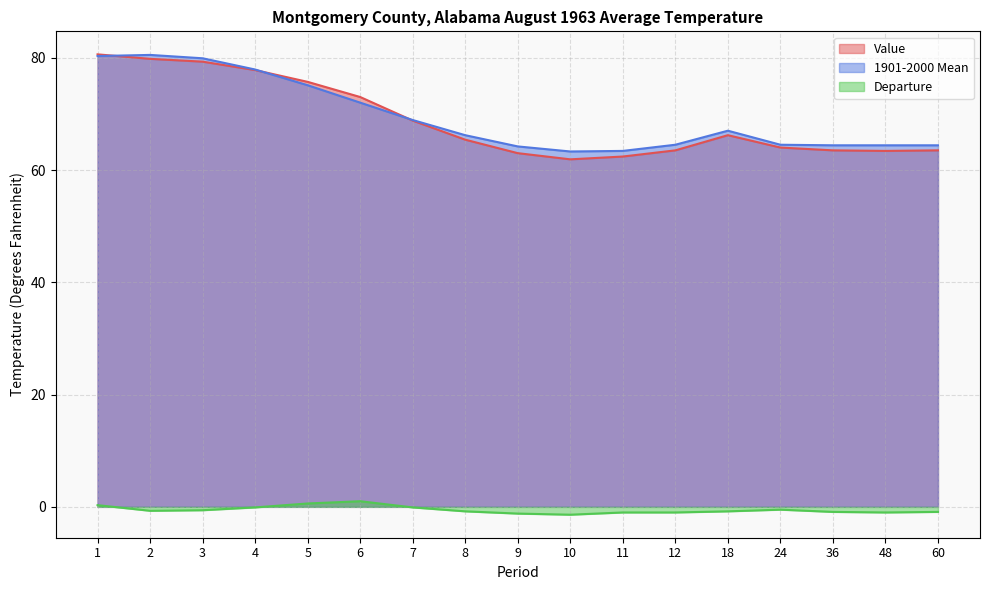

At how many categories does at least one series exceed 55?

17